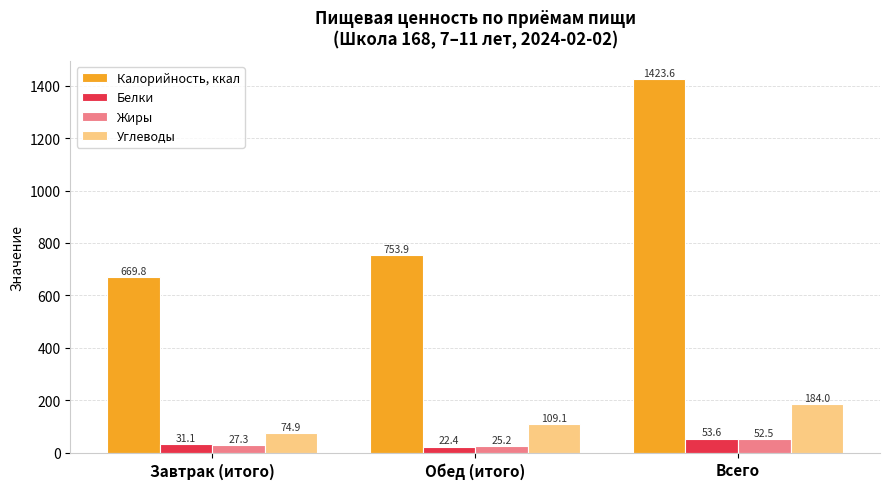

At how many categories does at least one series exceed 653?

3